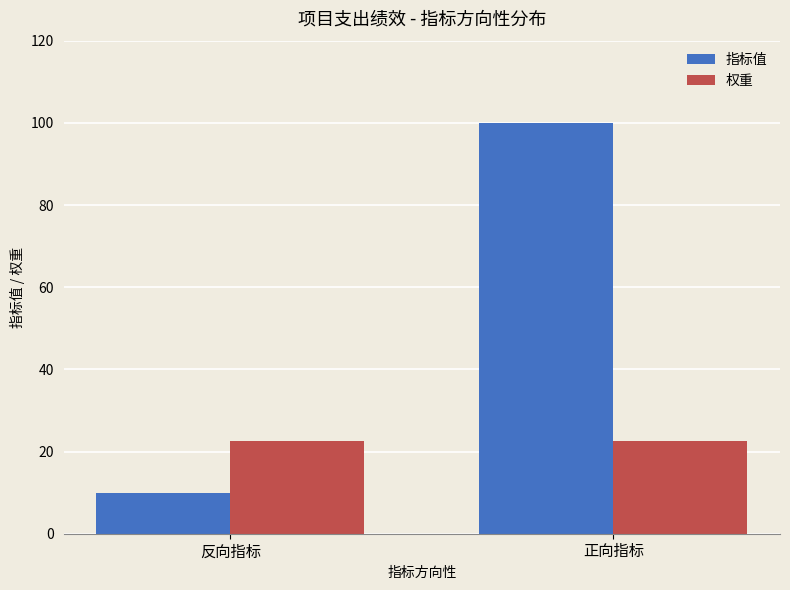

Which series changed the most between 反向指标 and 正向指标?

指标值